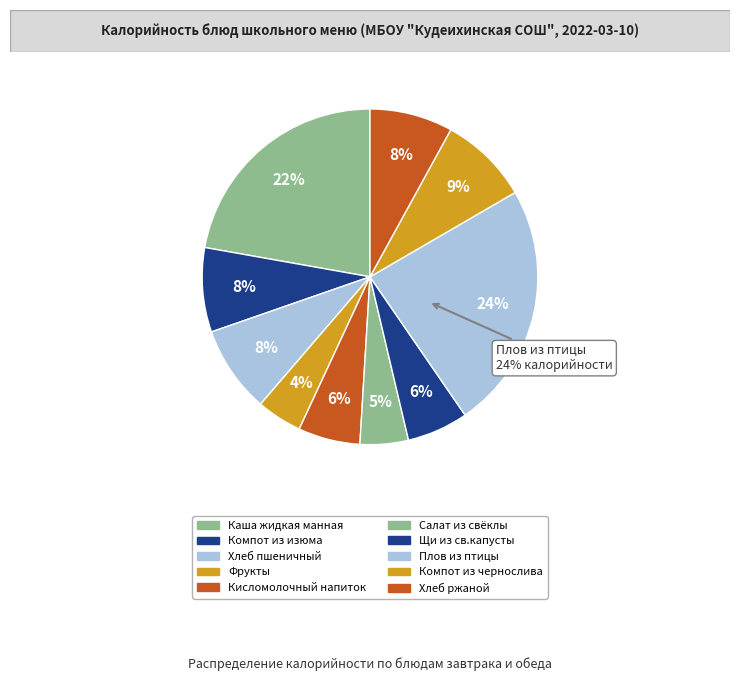

Is there any slice that represents more than half of the pie?

No